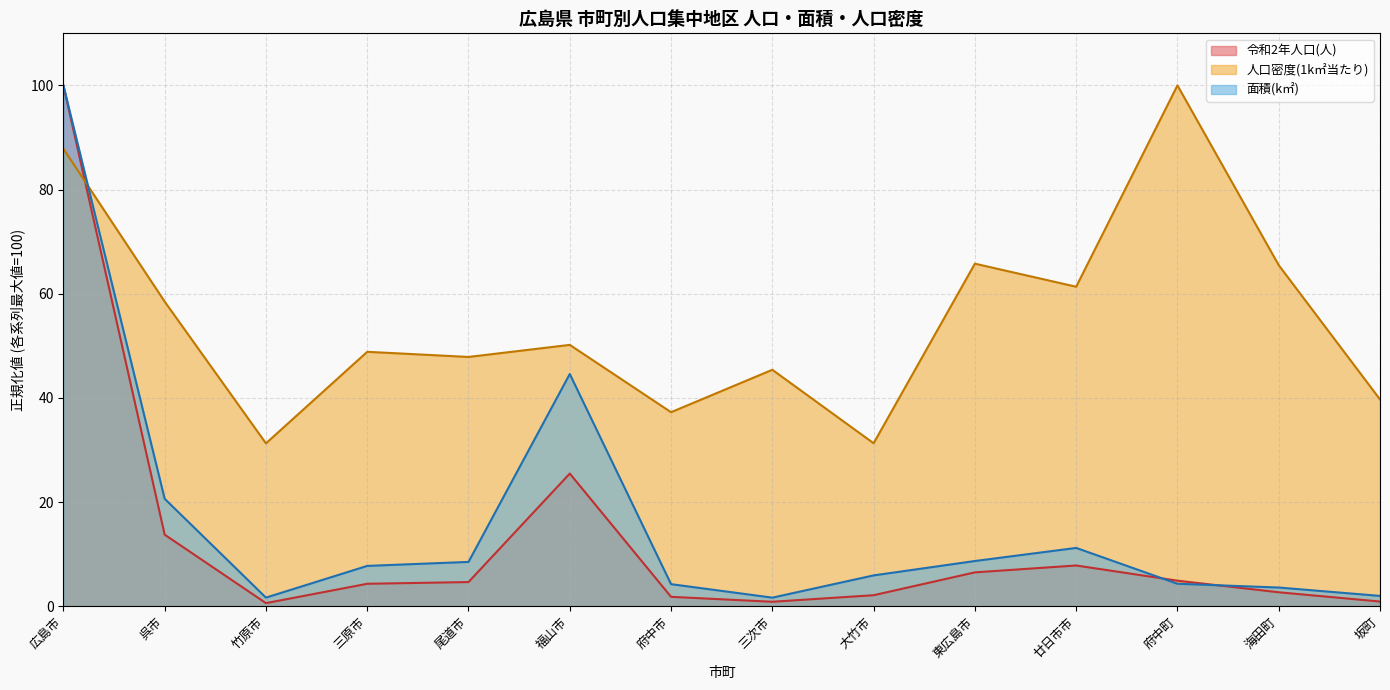

List the labels in order of 人口密度(1k㎡当たり) value, largest first.

府中町, 広島市, 東広島市, 海田町, 廿日市市, 呉市, 福山市, 三原市, 尾道市, 三次市, 坂町, 府中市, 大竹市, 竹原市